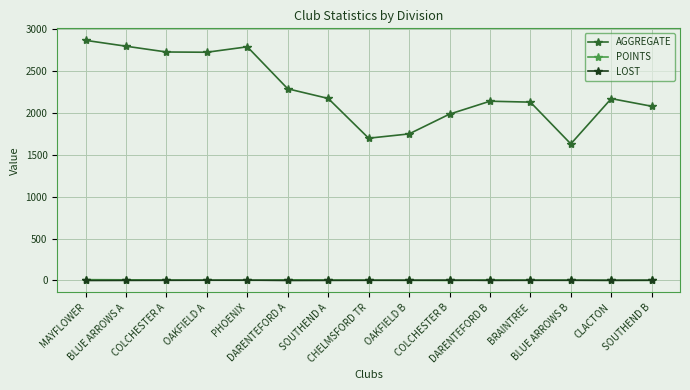

Which series has the widest spread of values?

AGGREGATE